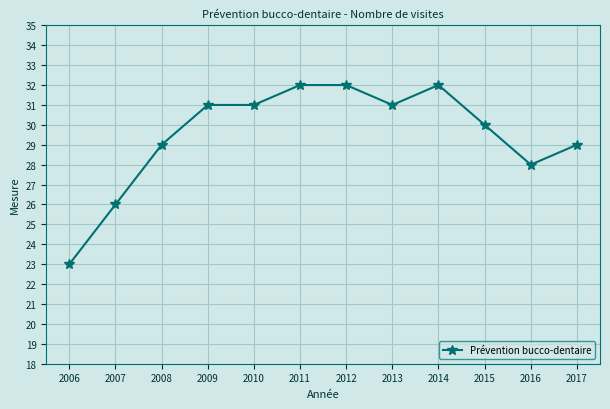

What is the value of the 3rd point from the left?

29